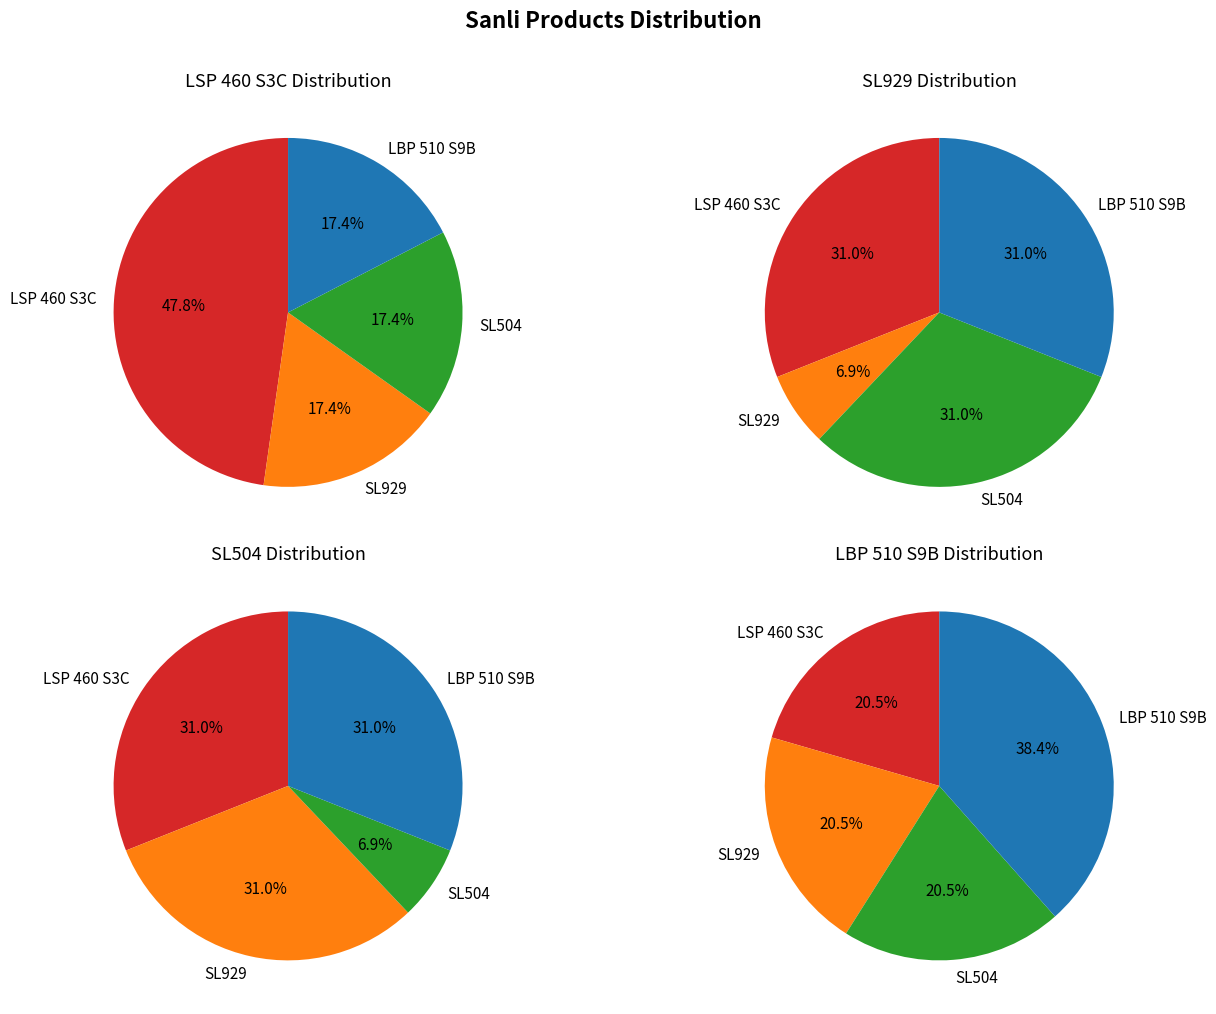

What percentage is the LSP 460 S3C slice, to the nearest percent?

48%